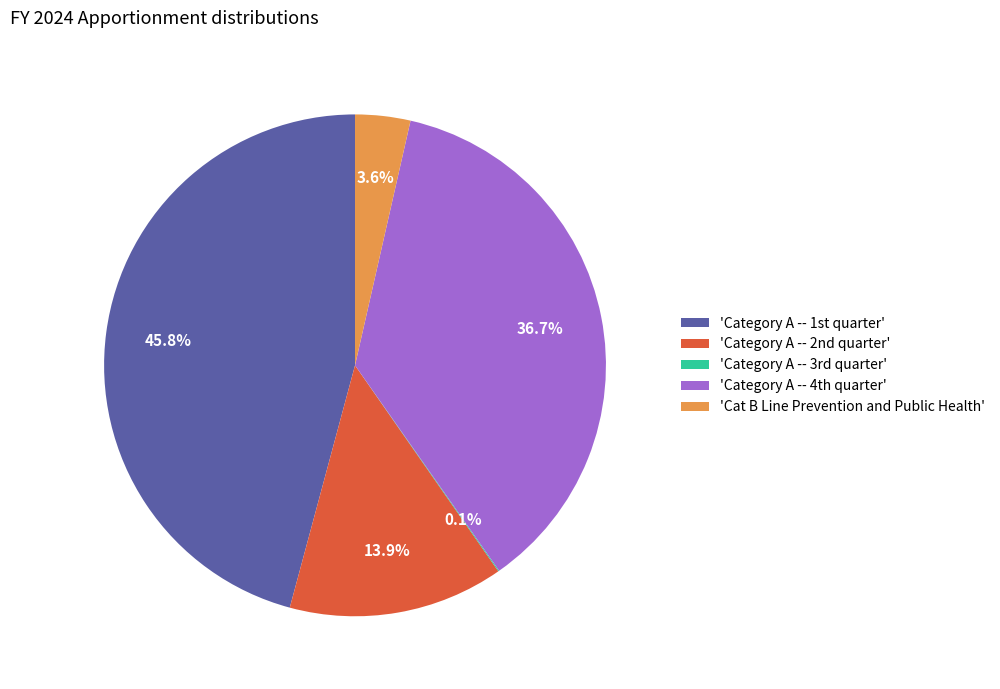

Which category has the biggest portion of the pie?

'Category A -- 1st quarter'